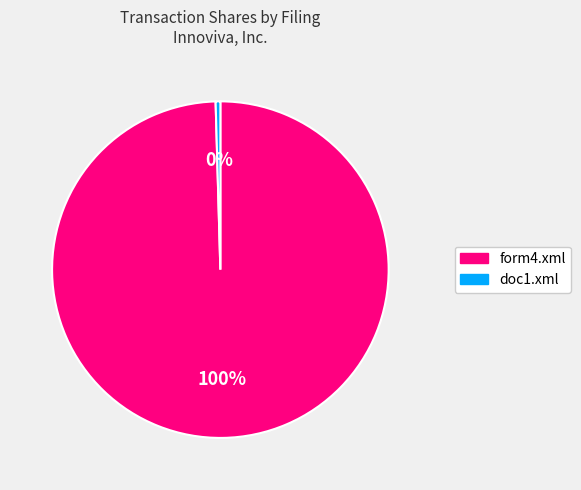

Which category has the biggest portion of the pie?

form4.xml